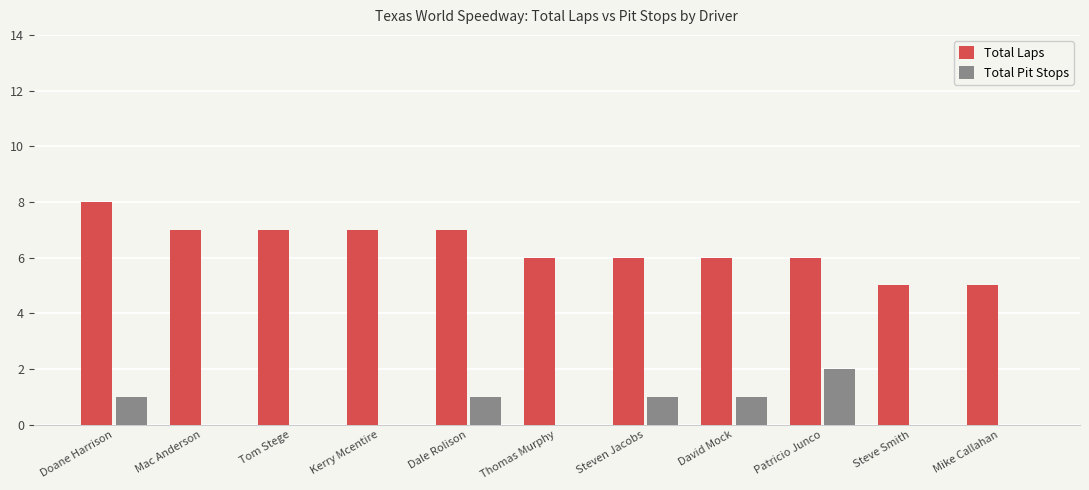

Which category has the highest value in the Total Pit Stops series?

Patricio Junco